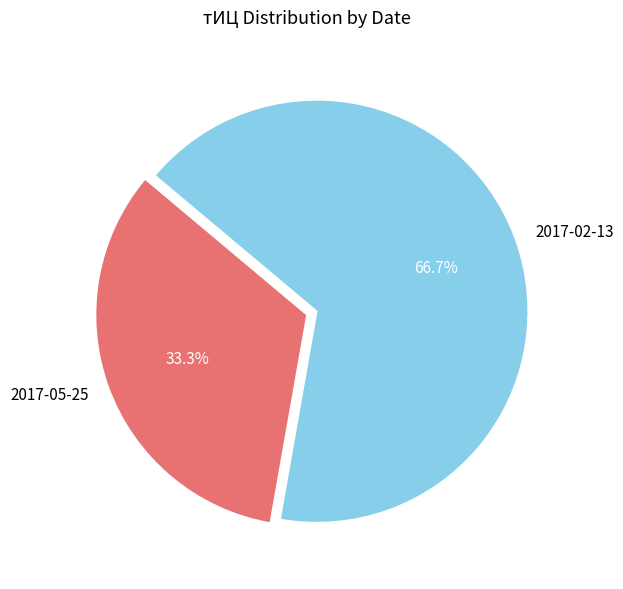

Which category has the smallest portion of the pie?

2017-05-25